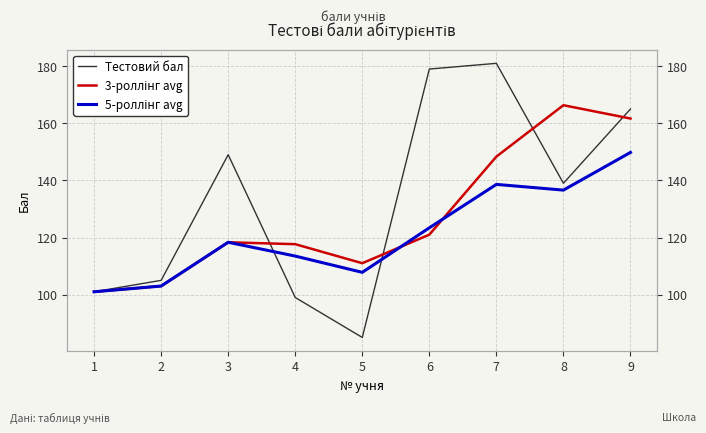

Where does the 5-роллінг avg series first go above 118?

3